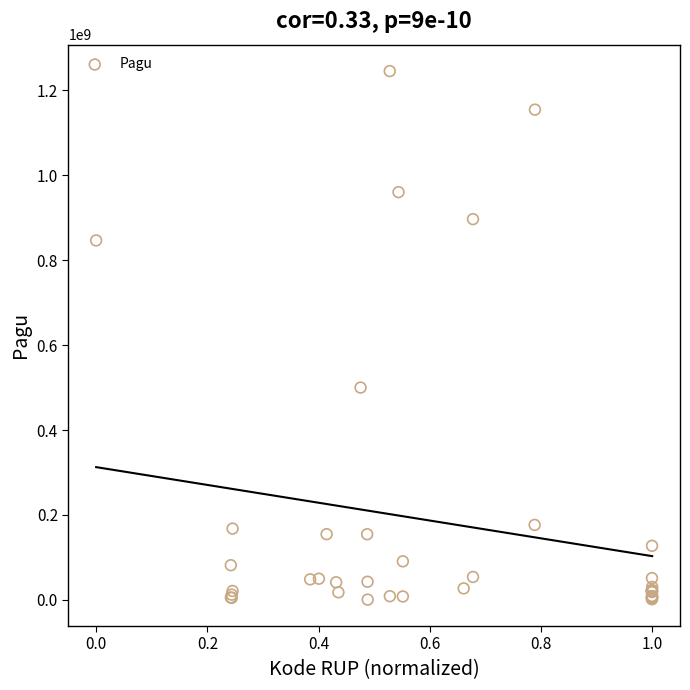

What Y value in the scatter plot is closest to 622840000?

499932000